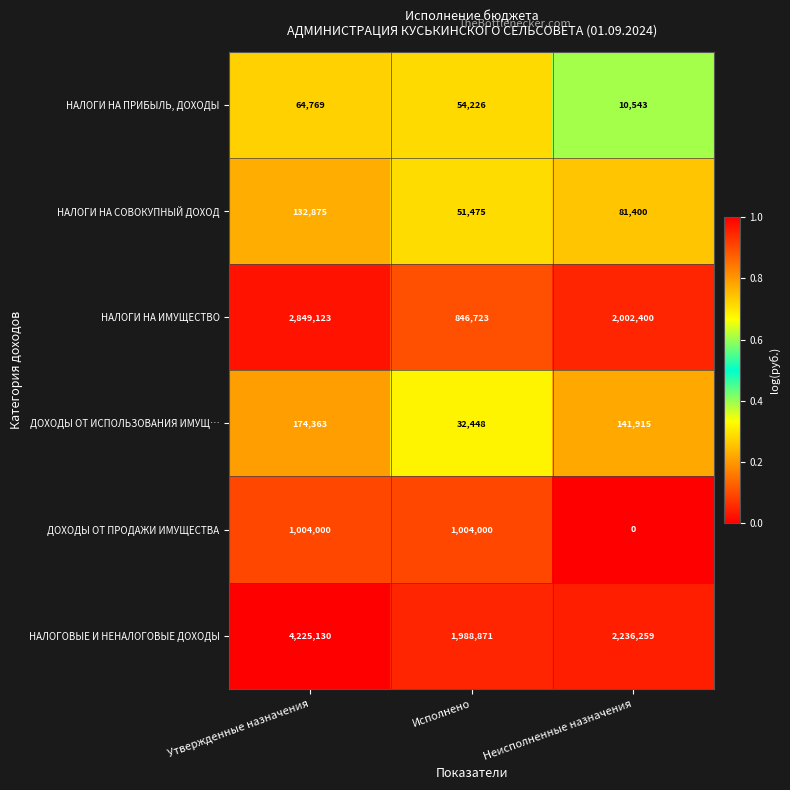

What is the difference between the second highest and minimum values in the НАЛОГИ НА ИМУЩЕСТВО series?

1155677